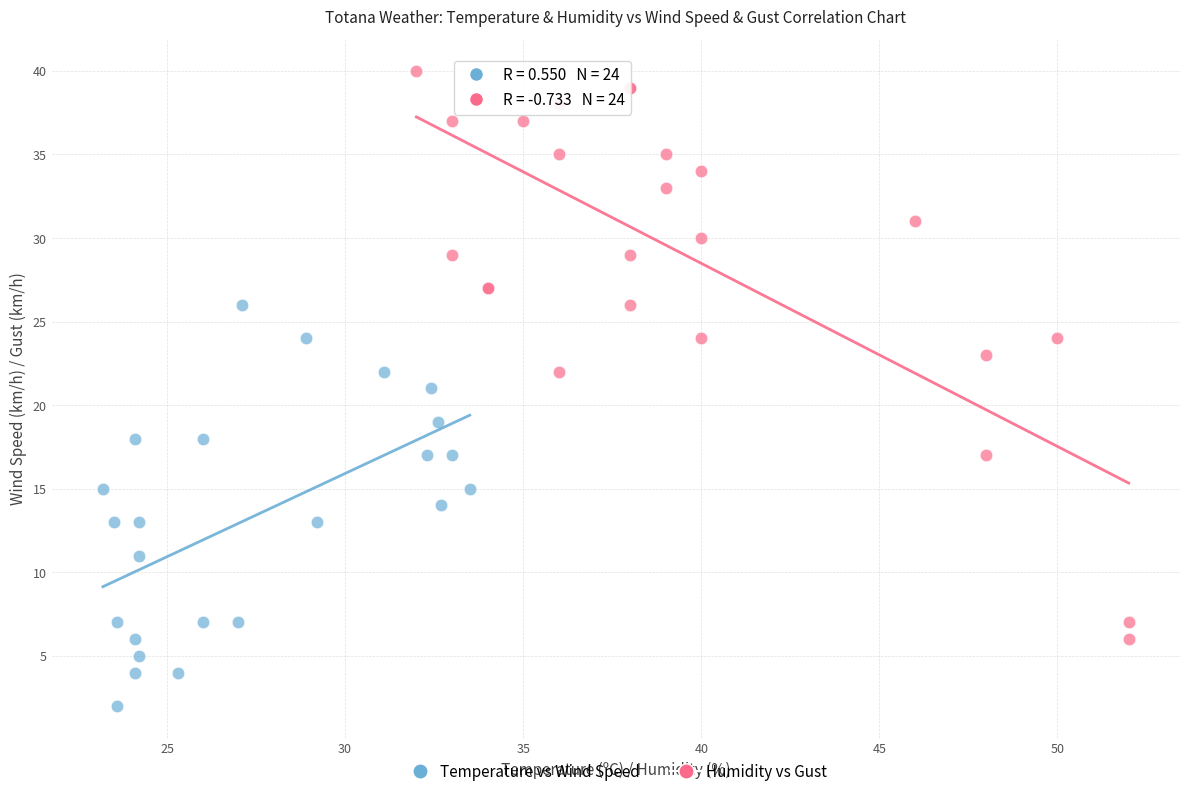

Which series contains the lowest Y value?

Temperature vs Wind Speed